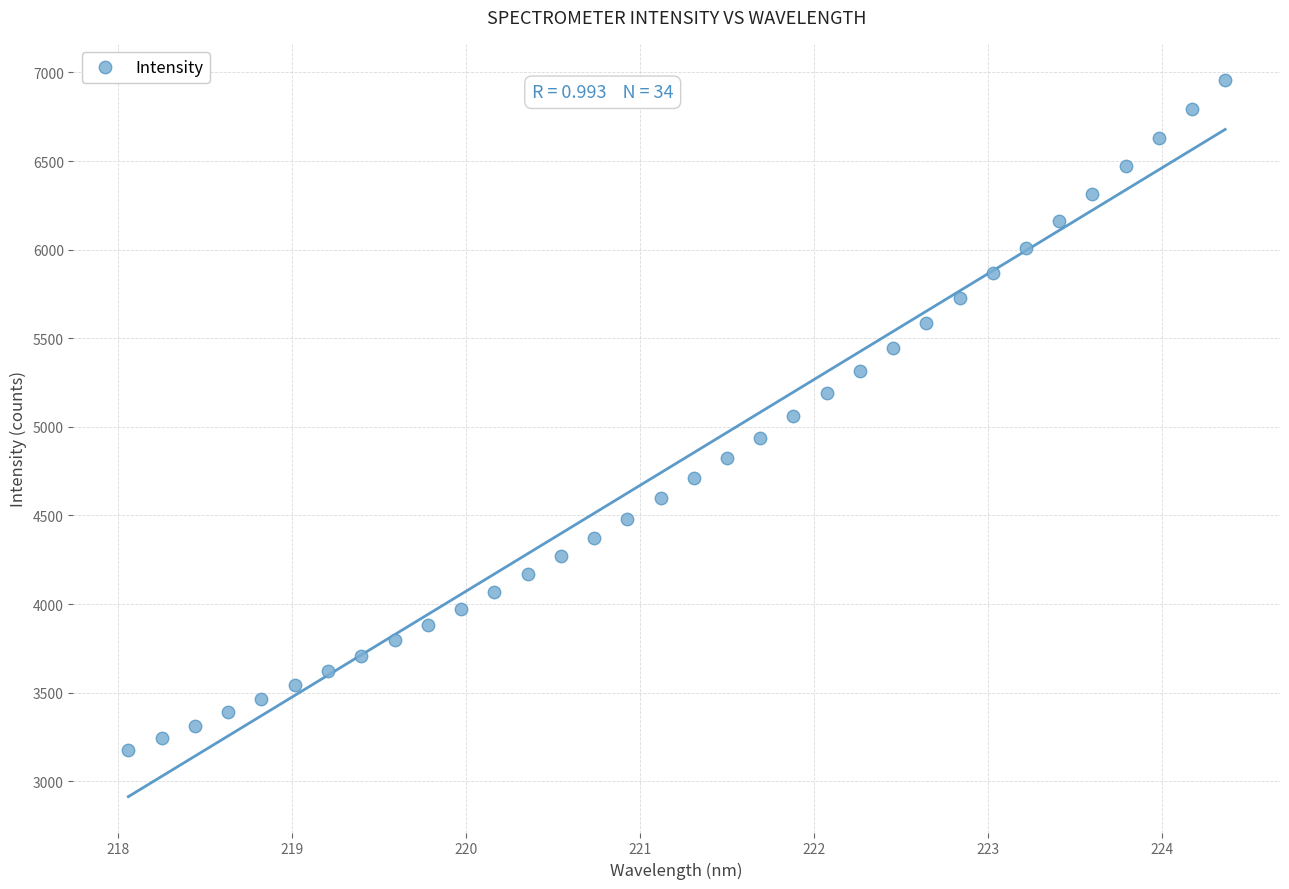

What is the range of Y values (max minus min)?

3781.6